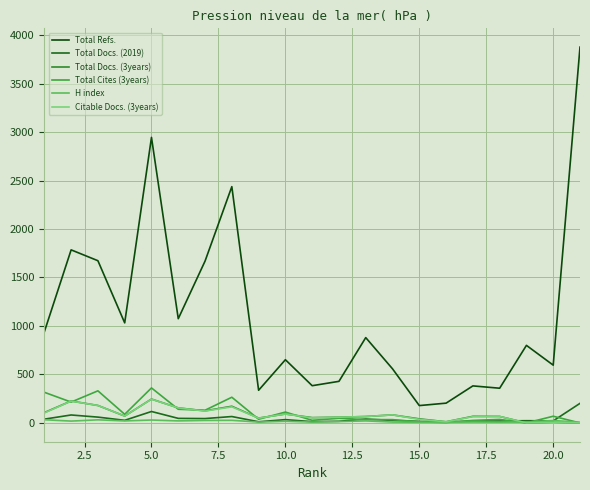

Which series has the largest range (max minus min)?

Total Refs.